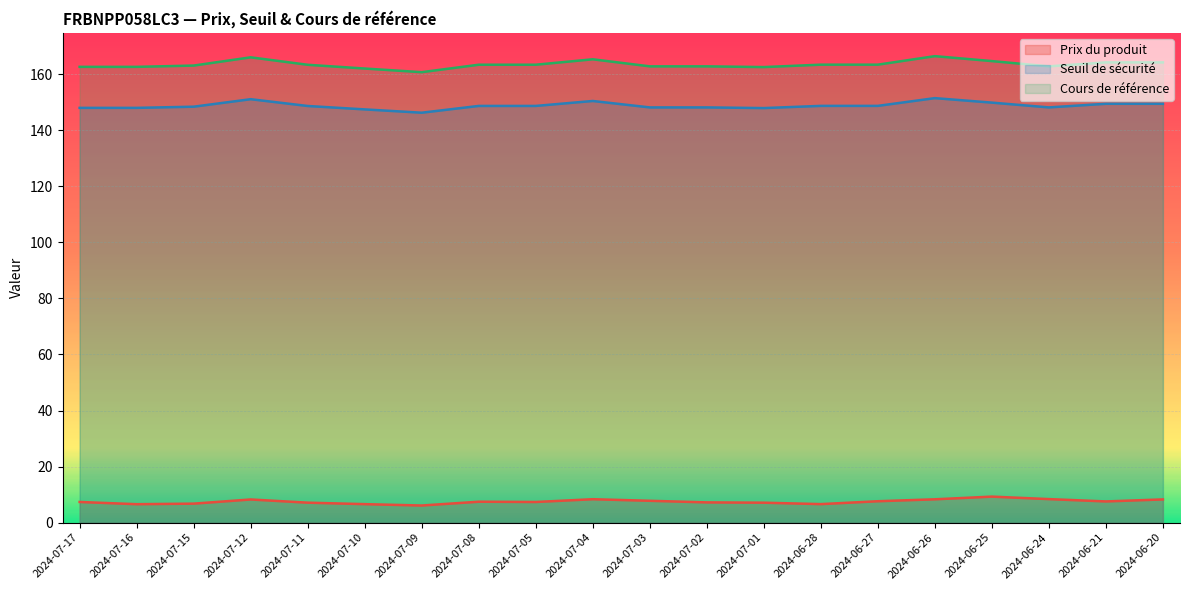

What is the label of the 5th point from the right?

2024-06-26